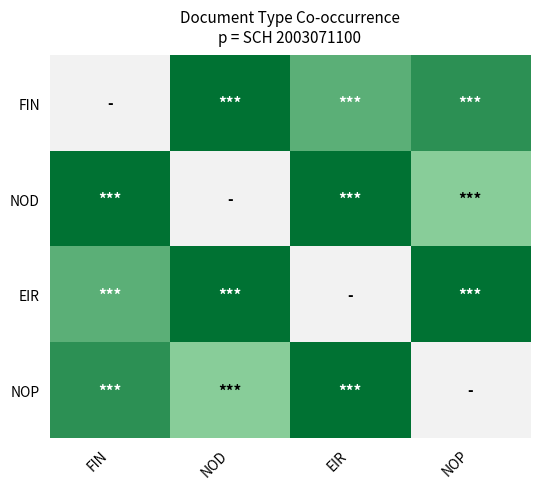

Reading left to right, extract all data points from this chart.

FIN: FIN=0.0	NOD=1.0	EIR=0.8	NOP=0.9
NOD: FIN=1.0	NOD=0.0	EIR=1.0	NOP=0.7
EIR: FIN=0.8	NOD=1.0	EIR=0.0	NOP=1.0
NOP: FIN=0.9	NOD=0.7	EIR=1.0	NOP=0.0